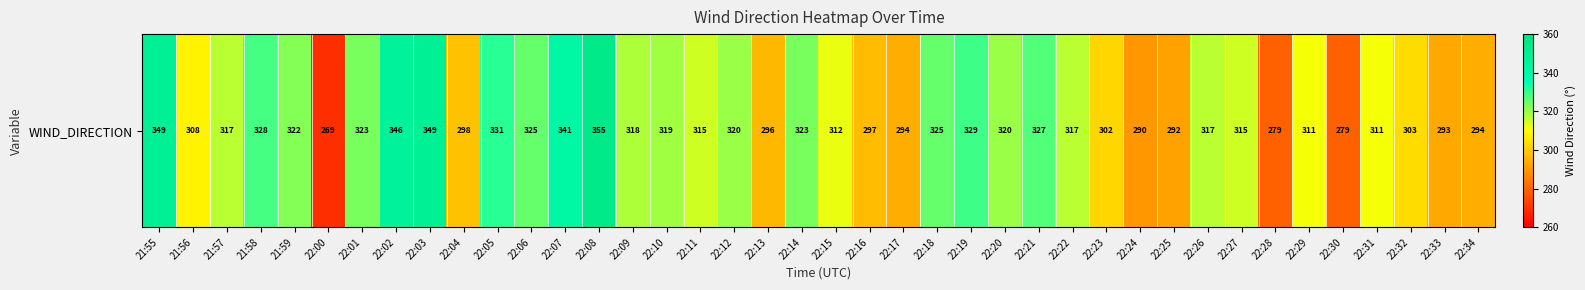

What is the maximum value shown in the chart?

355